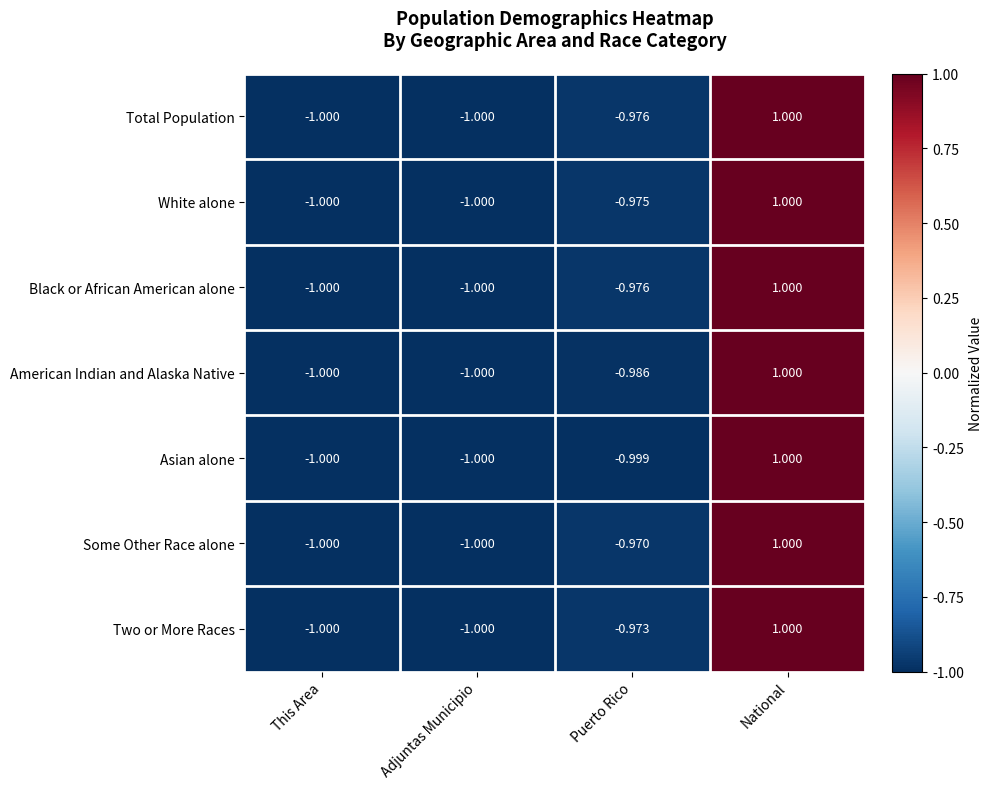

At which label does Total Population reach its peak?

National